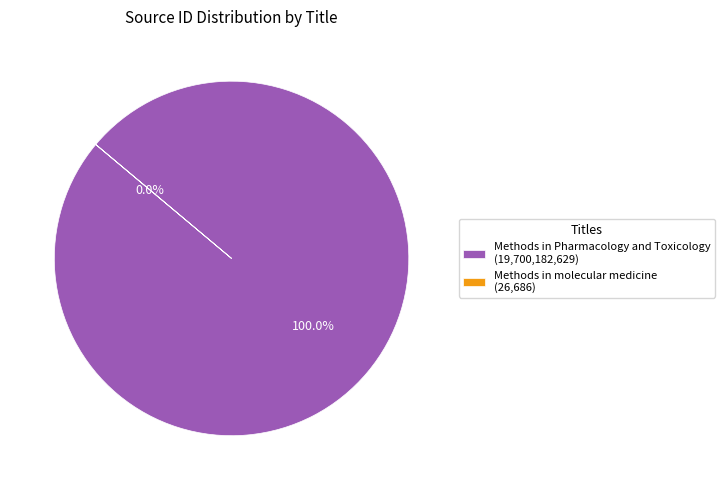

To the nearest percent, what percentage of the pie is Methods in Pharmacology and Toxicology?

100%